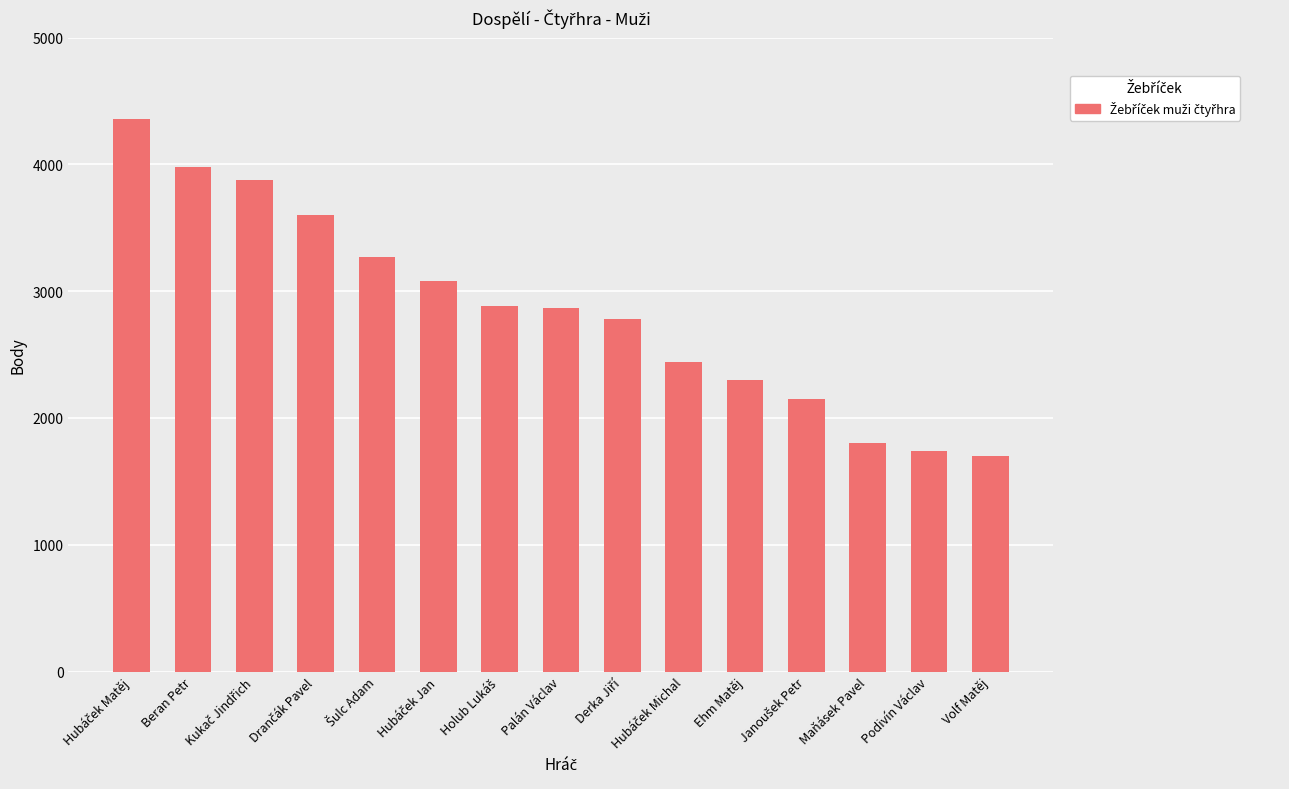

Is it true that the value at Podivín Václav is 517?

False